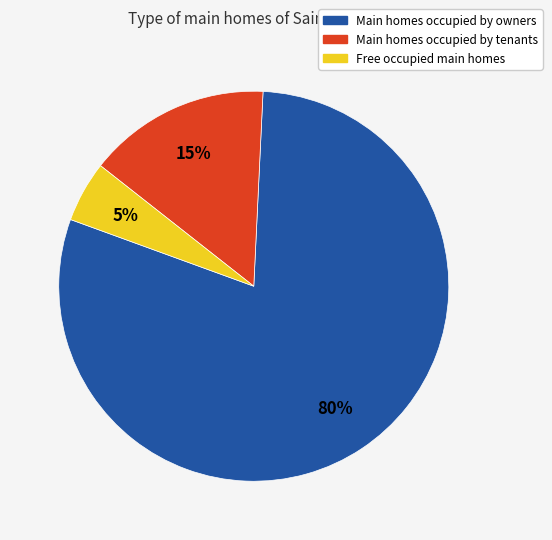

Count the number of slices in the pie.

3